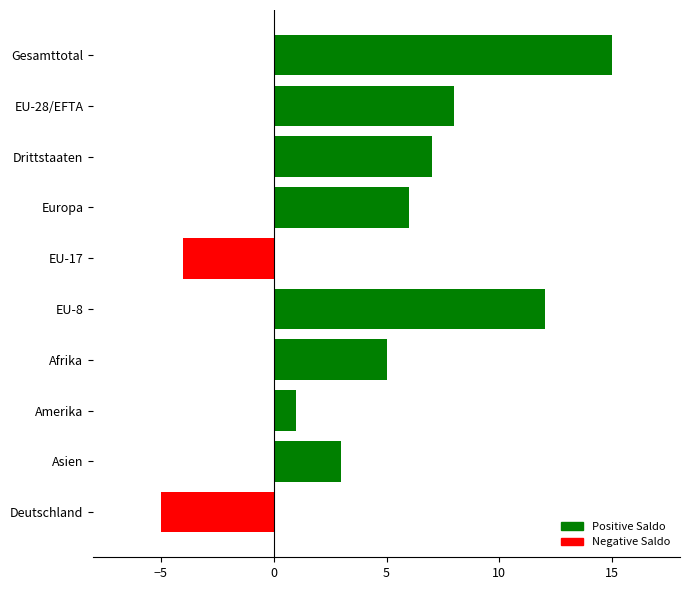

Between EU-8 and EU-17, which is larger?

EU-8